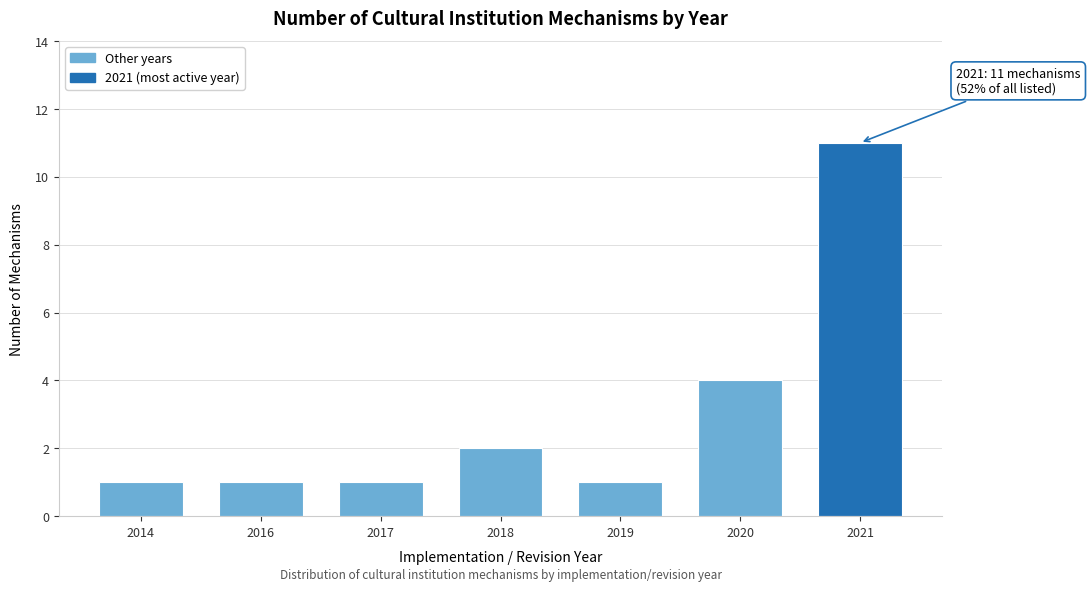

Reading left to right, transcribe all the data shown in this chart.

2014=1	2016=1	2017=1	2018=2	2019=1	2020=4	2021=11